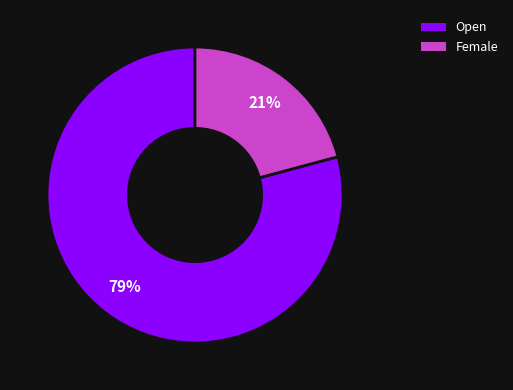

Do Open and Female together represent more than half of the pie?

Yes